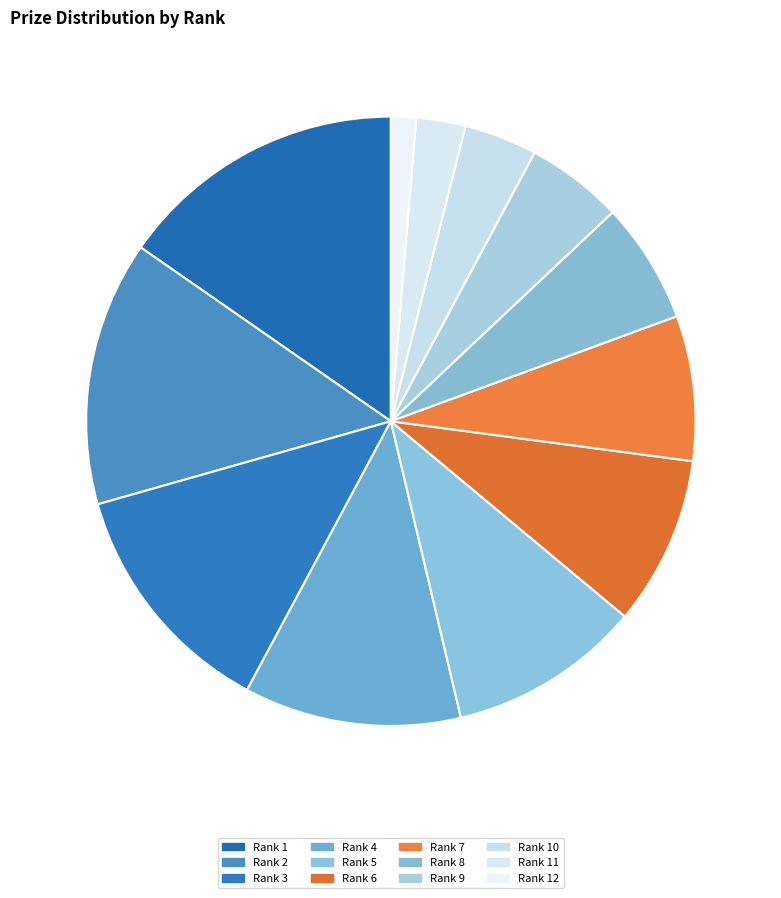

Does any single category account for the majority?

No